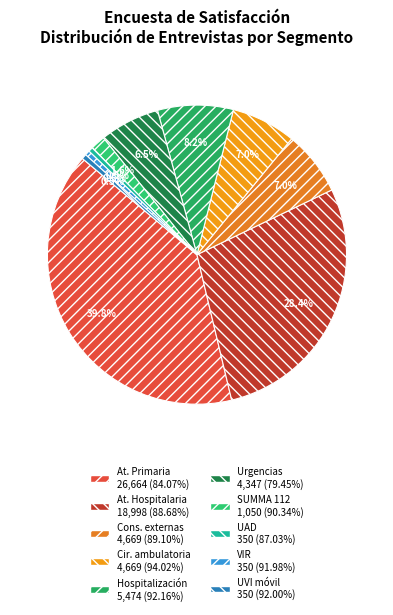

Which slice is the largest?

Atención Primaria